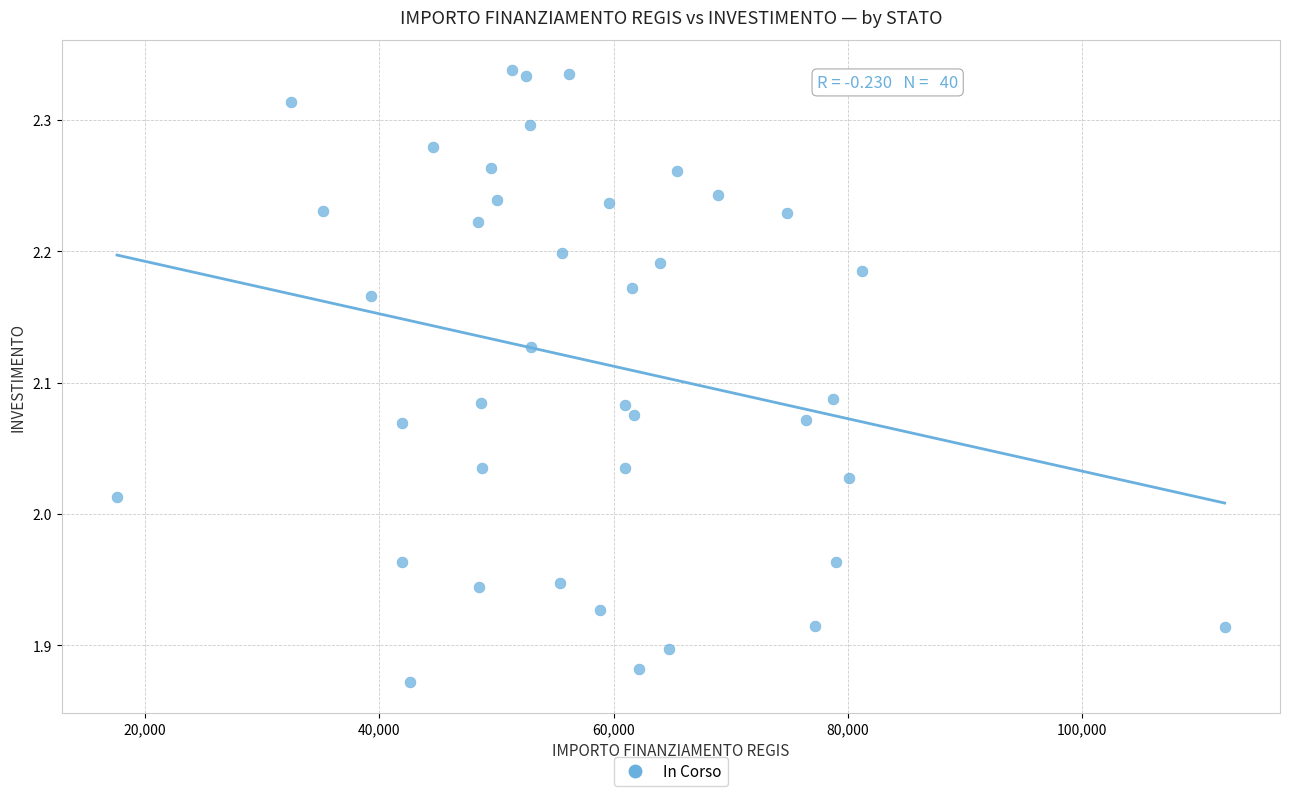

What is the range of Y values (max minus min)?

0.5